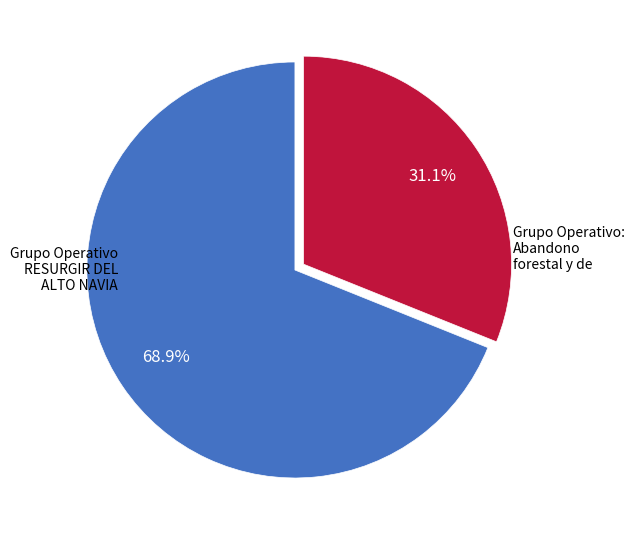

Is there a majority slice in this chart?

Yes